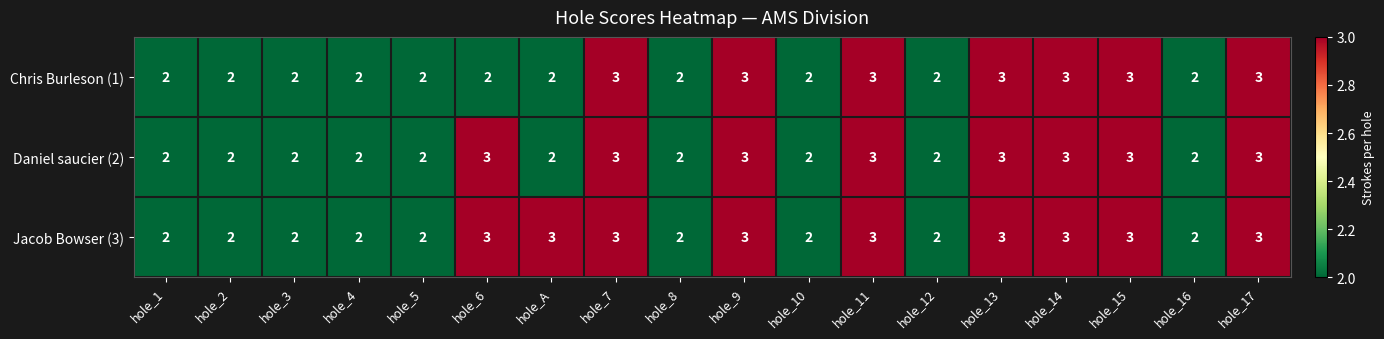

What is the total value across all series at hole_15?

9